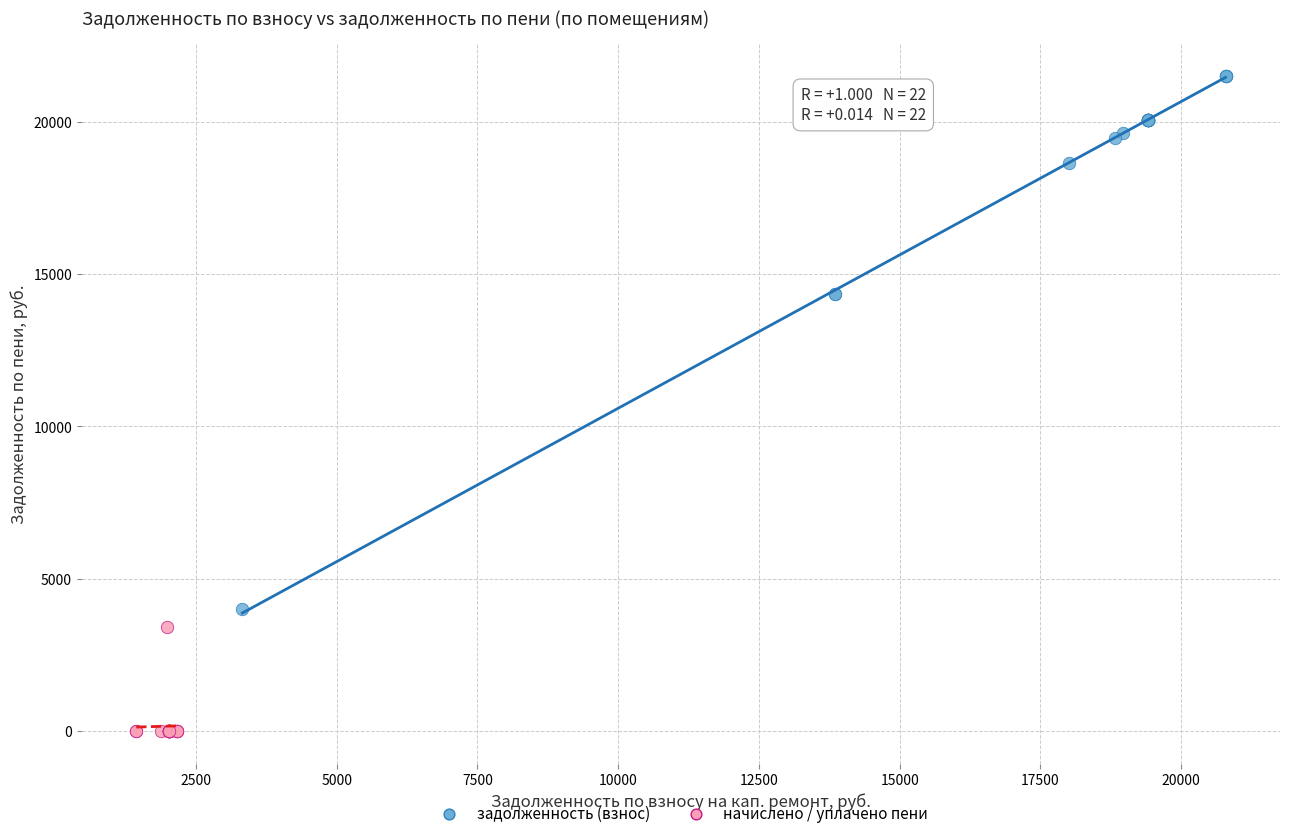

Which series contains the lowest Y value?

начислено / уплачено пени